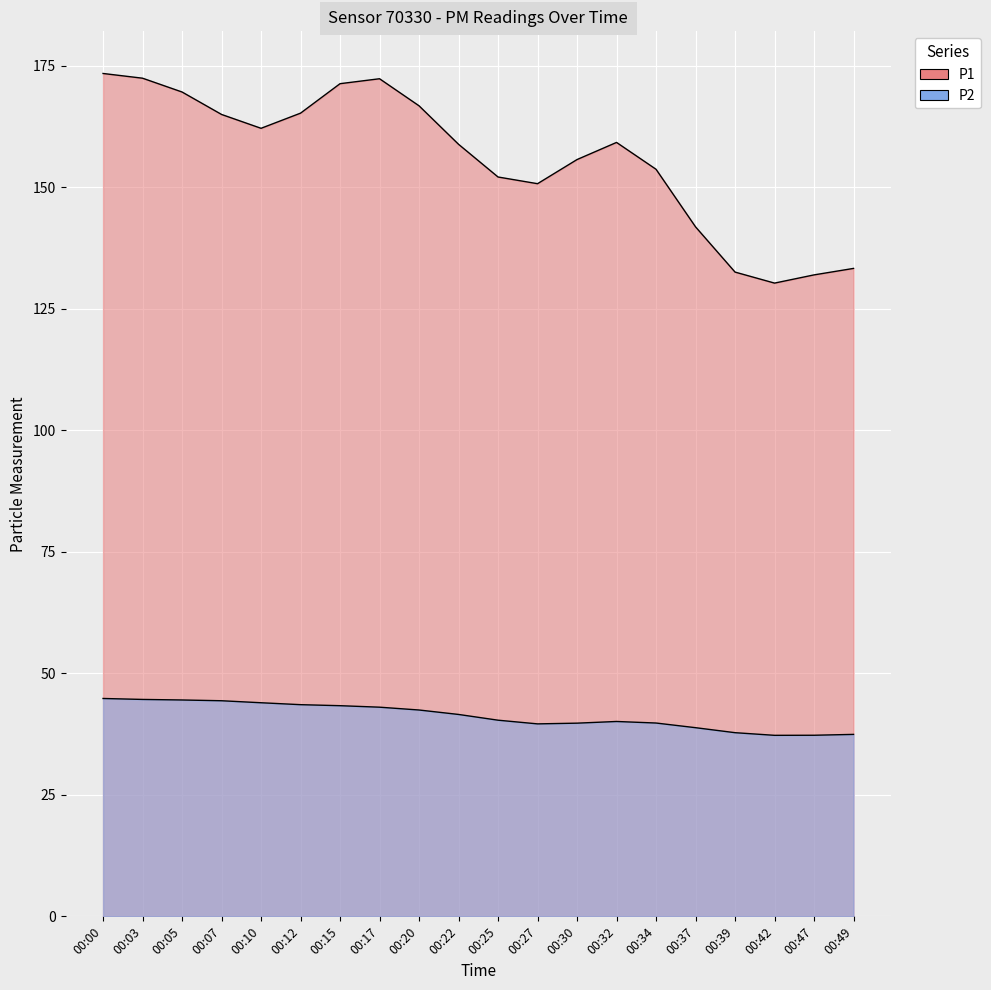

True or false: P1 and P2 cross at least once.

False